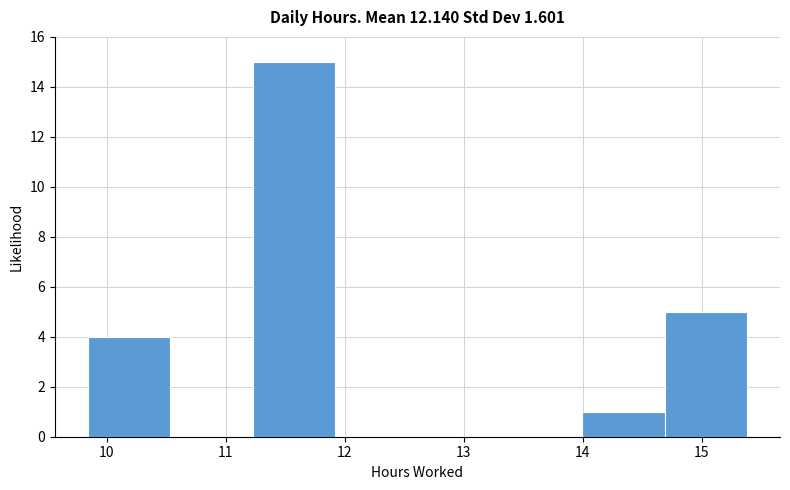

Reading left to right, list every bar in this chart as the range it spans on the x-axis followed by its height. Neither the bar edges nor the heights are printed on the chart, so give them approximately, as read against the axes.

9.8 to 10.5: 4
10.5 to 11.2: 0
11.2 to 11.9: 15
11.9 to 12.6: 0
12.6 to 13.3: 0
13.3 to 14.0: 0
14.0 to 14.7: 1
14.7 to 15.4: 5